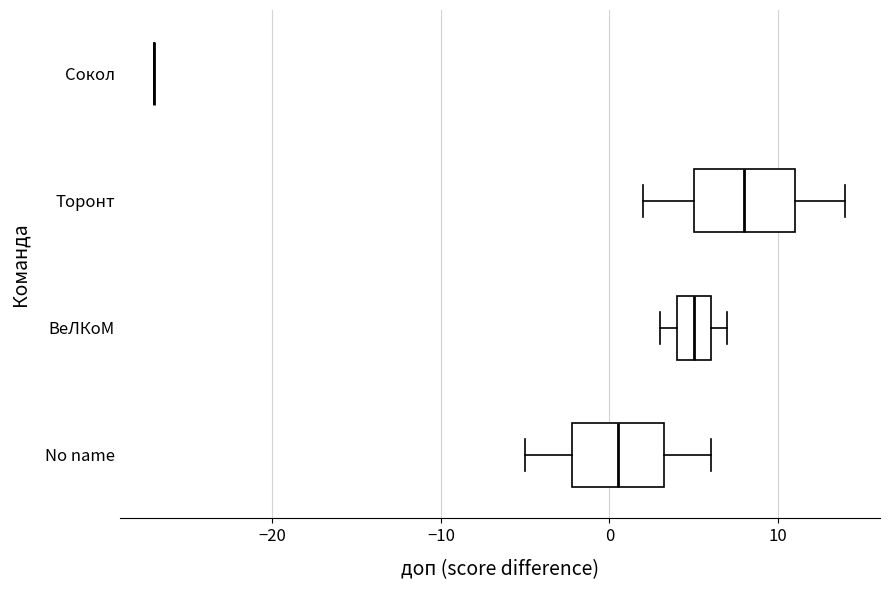

Reading bottom to top, transcribe this box plot: for each box, give where its median line is, the range the box spans, and where its two whiskers end, as read against the x-axis. The values are not printed on the chart, so give them approximately, as read against the axis.

No name: median 1, box -2 to 3, whiskers -5 to 6
ВеЛКоМ: median 5, box 4 to 6, whiskers 3 to 7
Торонт: median 8, box 5 to 11, whiskers 2 to 14
Сокол: box collapsed to a line at -27, whiskers -27 to -27